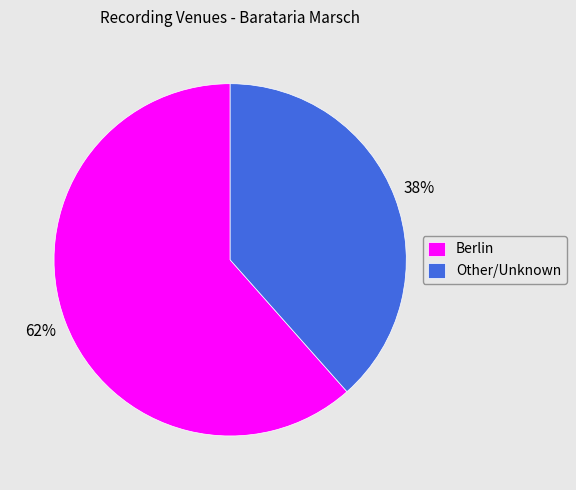

To the nearest percent, what is the combined percentage of Other/Unknown and Berlin?

100%